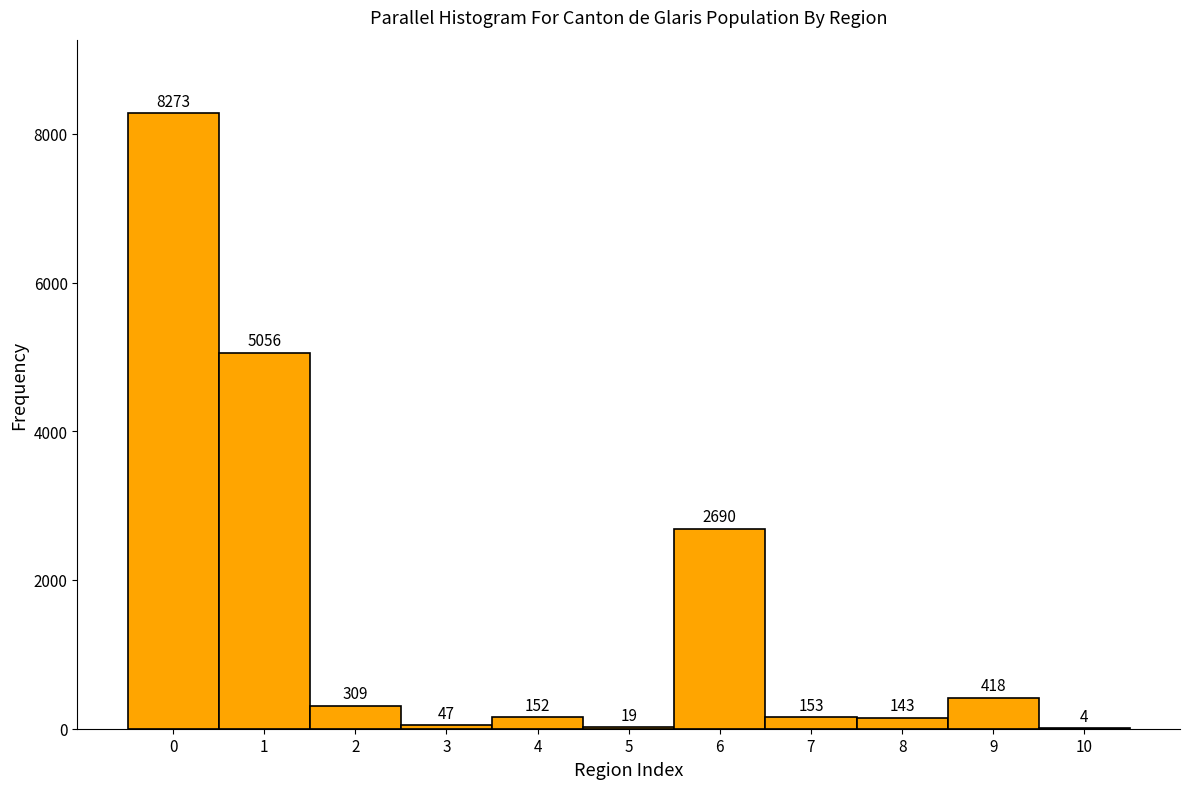

Reading left to right, what are all the values shown in this chart?

0=8273	1=5056	2=309	3=47	4=152	5=19	6=2690	7=153	8=143	9=418	10=4